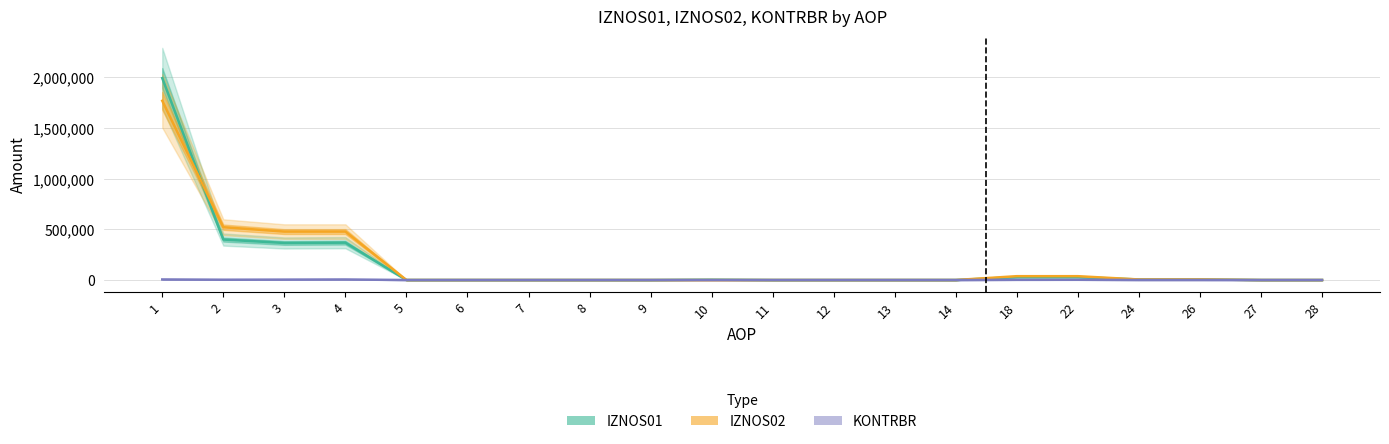

Which series has the largest total across all categories?

IZNOS02